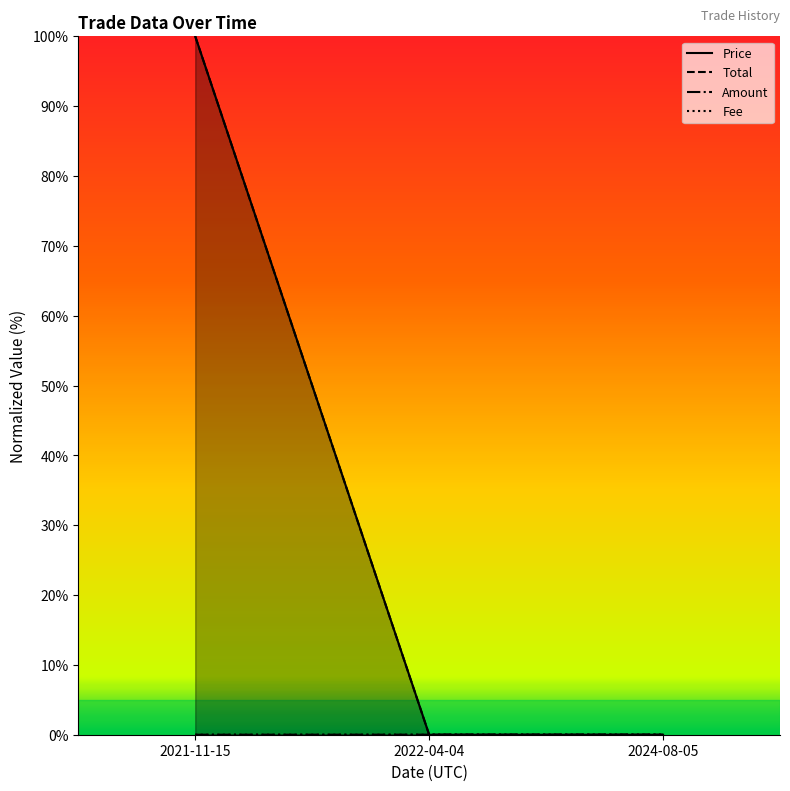

At which label does Price reach its peak?

2021-11-15